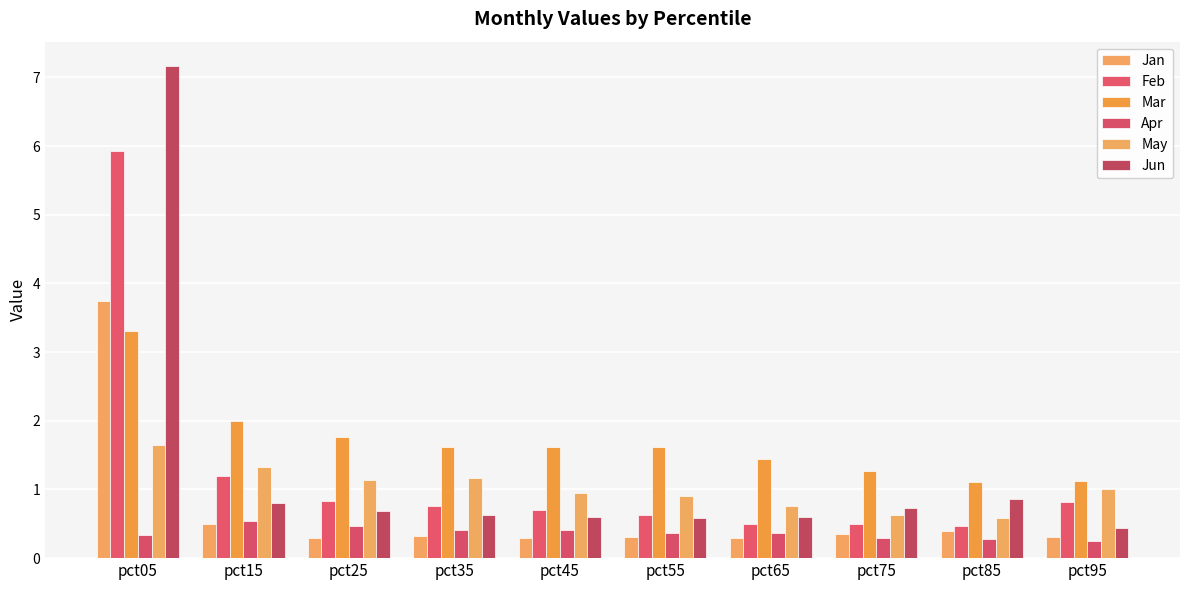

At which category is the sum across all series the highest?

pct05